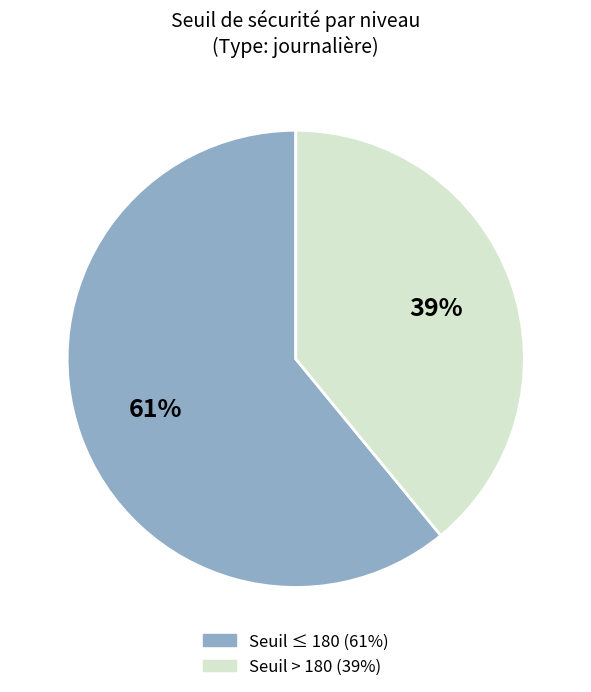

Is there any slice that represents more than half of the pie?

Yes